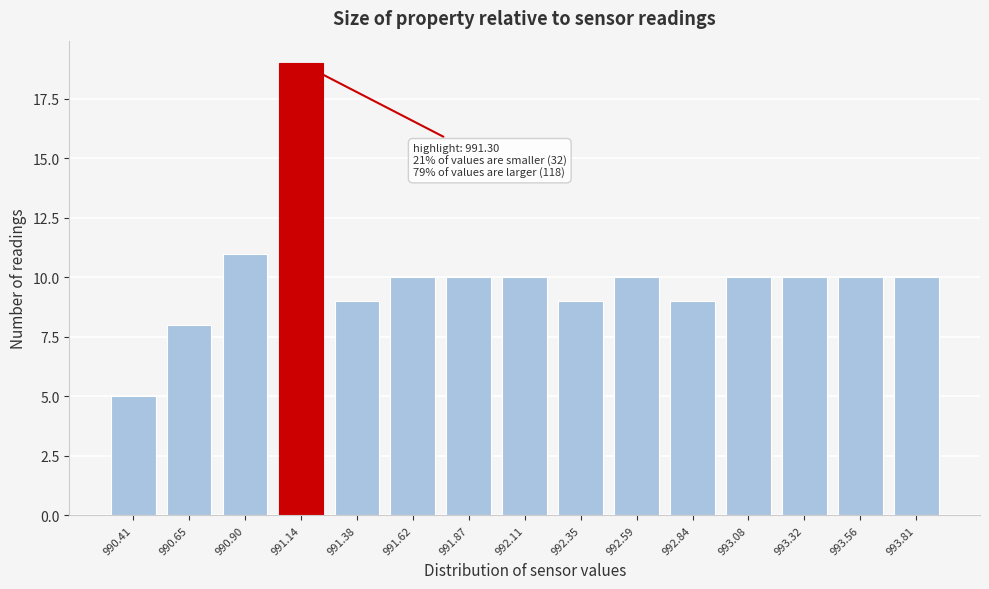

Reading left to right, transcribe all the data shown in this chart.

990.41=5	990.65=8	990.90=11	991.14=19	991.38=9	991.62=10	991.87=10	992.11=10	992.35=9	992.59=10	992.84=9	993.08=10	993.32=10	993.56=10	993.81=10